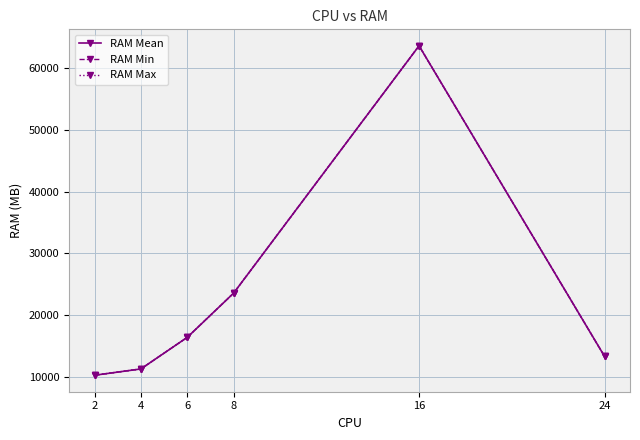

Does the chart have visible grid lines?

Yes